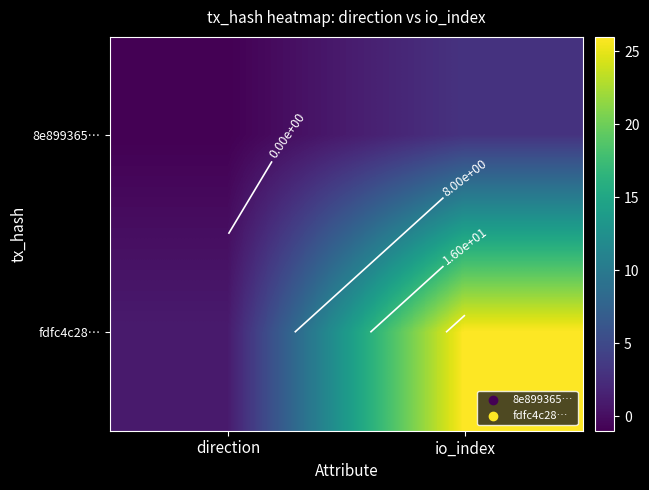

How many distinct data groups are displayed?

2